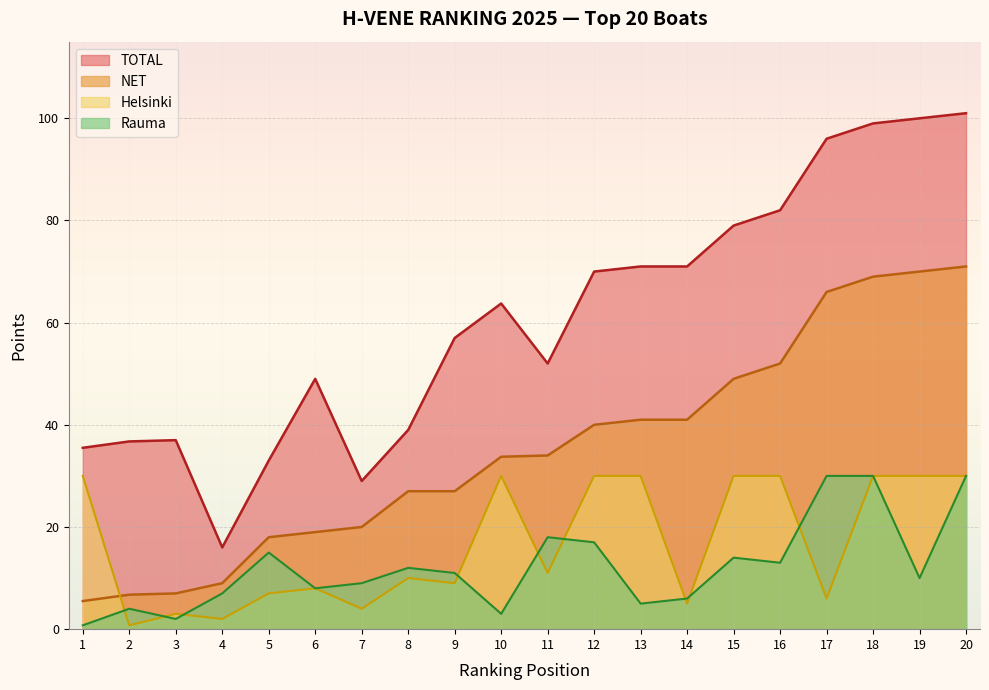

Rank the categories by Helsinki value from lowest to highest.

2, 4, 3, 7, 14, 17, 5, 6, 9, 8, 11, 1, 10, 12, 13, 15, 16, 18, 19, 20